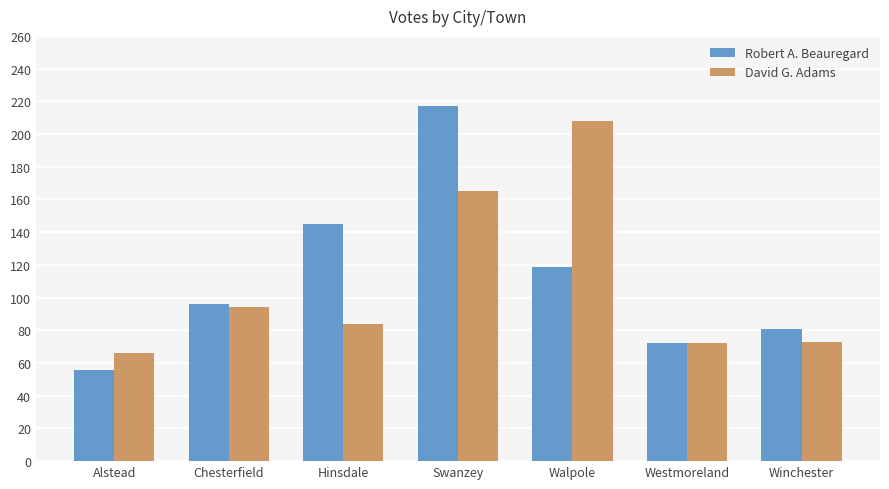

How many bars are there in each group?

2